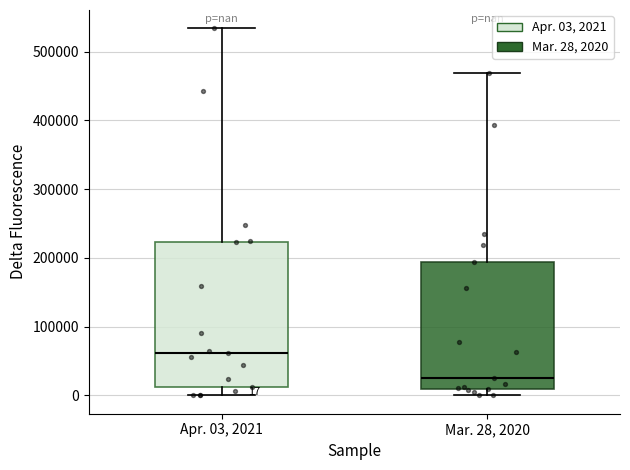

Which box has the highest median line?

Apr. 03, 2021